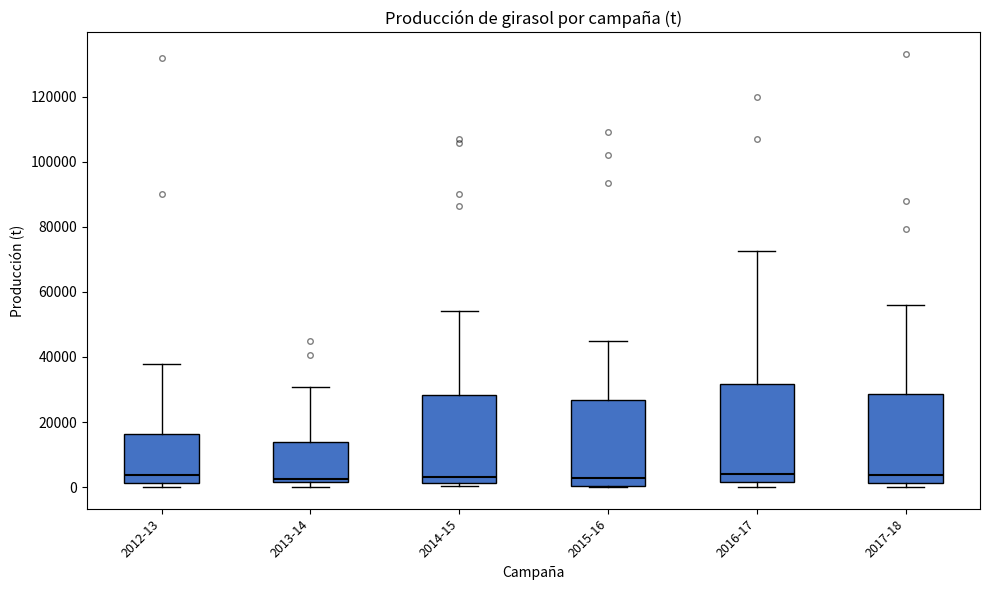

Reading left to right, transcribe this box plot: for each box, give where its median line is, the range the box spans, and where its two whiskers end, as read against the y-axis. The values are not printed on the chart, so give them approximately, as read against the axis.

2012-13: median 4000, box 2000 to 16000, whiskers 0 to 38000
2013-14: median 2000 (just above the box's lower edge), box 2000 to 14000, whiskers 0 to 30000
2014-15: median 4000, box 2000 to 28000, whiskers 0 to 54000
2015-16: median 2000, box 0 to 26000, whiskers 0 to 46000
2016-17: median 4000, box 2000 to 32000, whiskers 0 to 72000
2017-18: median 4000, box 2000 to 28000, whiskers 0 to 56000